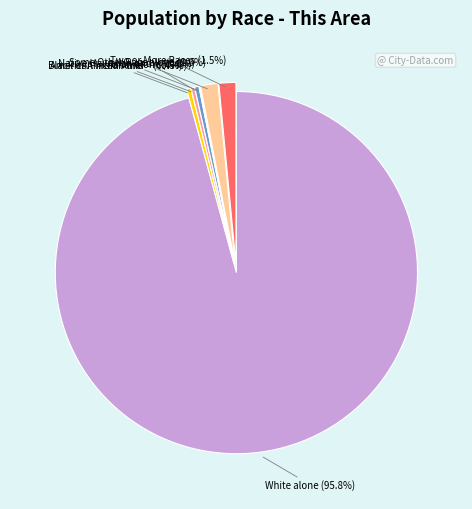

Is there a majority slice in this chart?

Yes